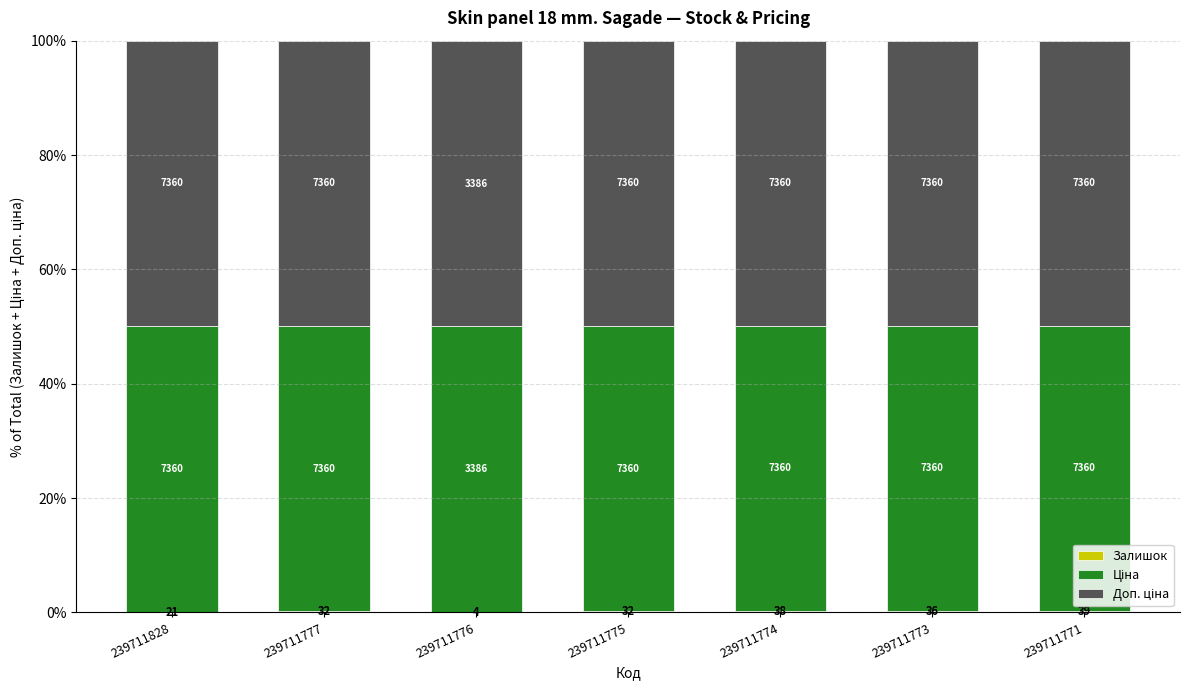

What is the average value of the Ціна series?

49.9